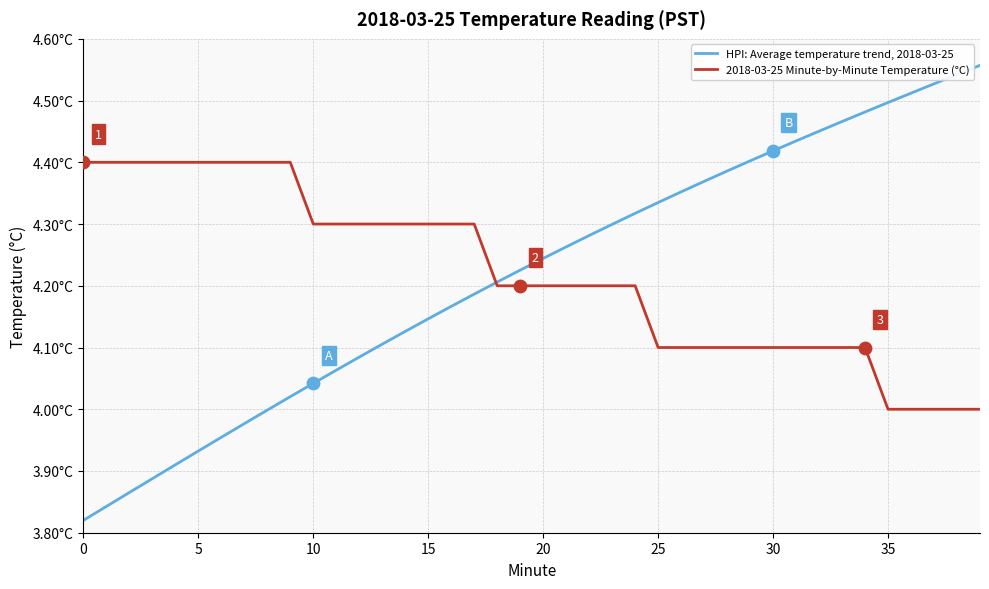

What are all the series names shown in the legend?

HPI: Average temperature trend, 2018-03-25, 2018-03-25 Minute-by-Minute Temperature (°C)